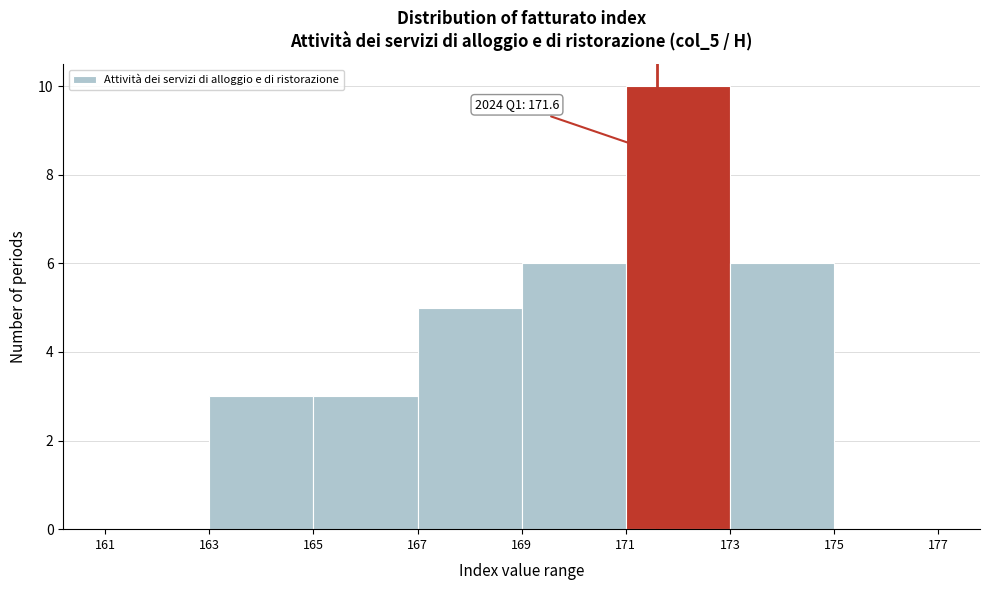

Over which range of the x-axis is the bar tallest?

171 to 173